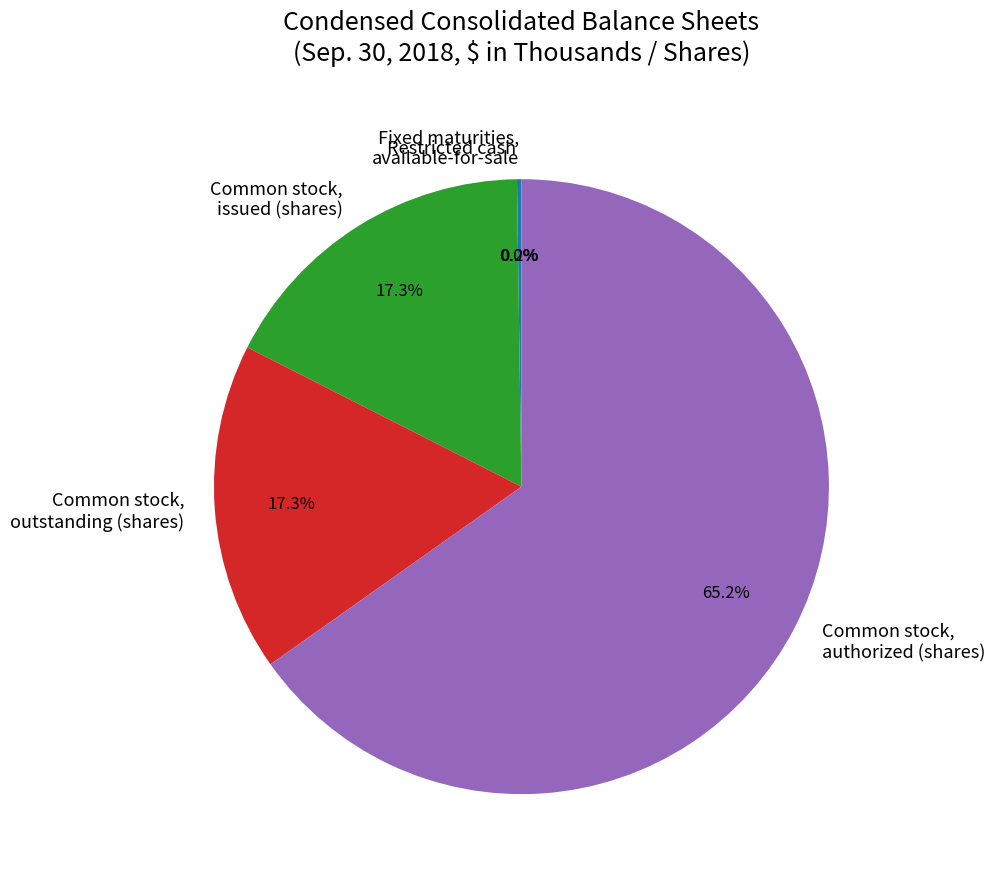

What percentage is NOT represented by Common stock, outstanding (shares)?

82.7%